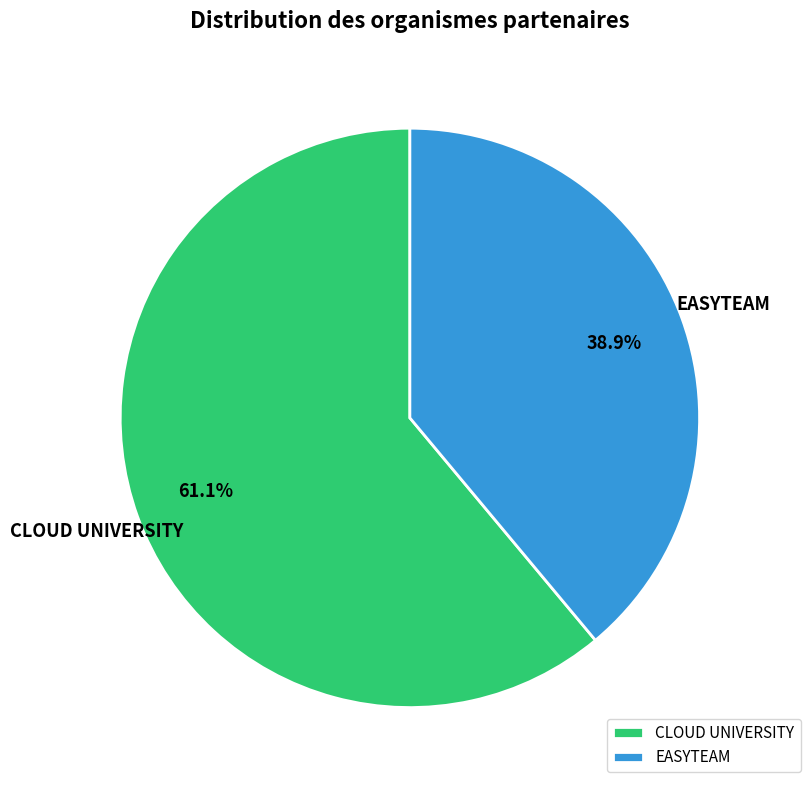

What is the ratio of the value at CLOUD UNIVERSITY to the value at EASYTEAM?

1.6